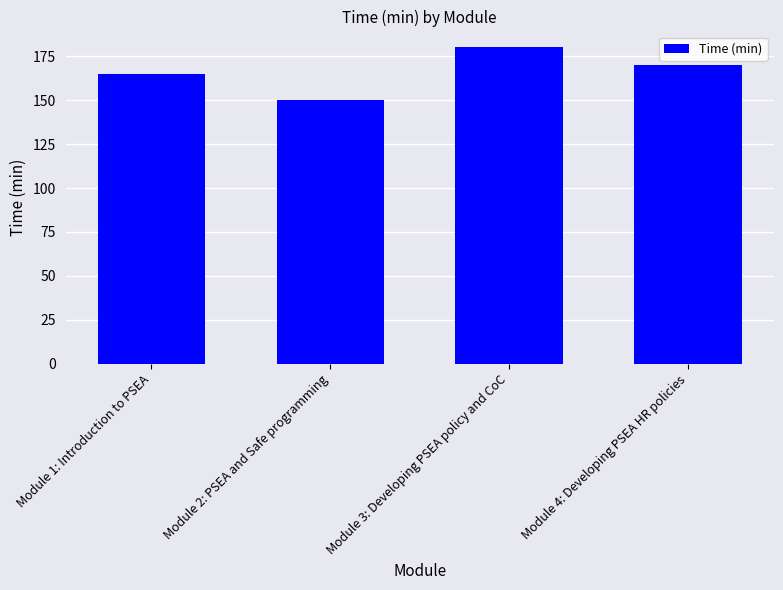

Rank the categories by value from highest to lowest.

Module 3: Developing PSEA policy and CoC, Module 4: Developing PSEA HR policies, Module 1: Introduction to PSEA, Module 2: PSEA and Safe programming